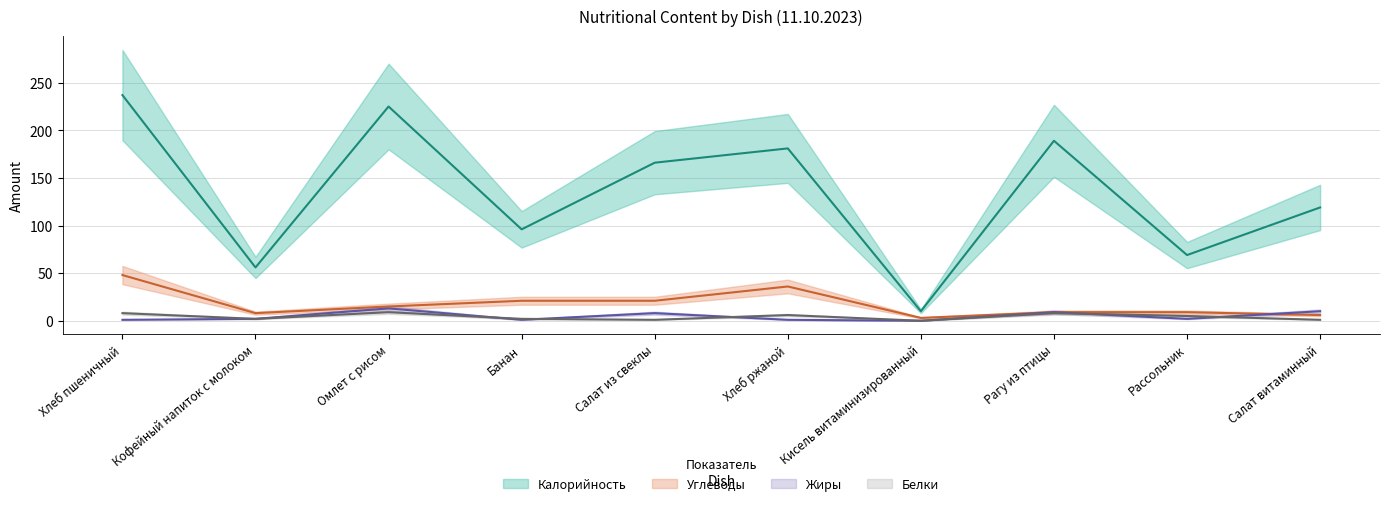

True or false: Белки and Углеводы cross at least once.

False